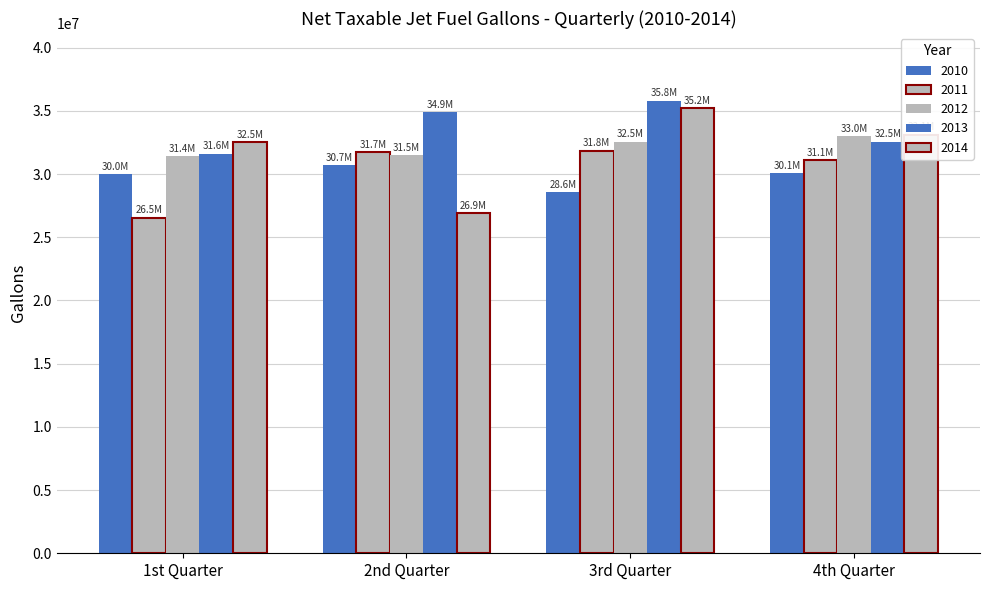

What is the label of the 2nd bar from the right?

3rd Quarter